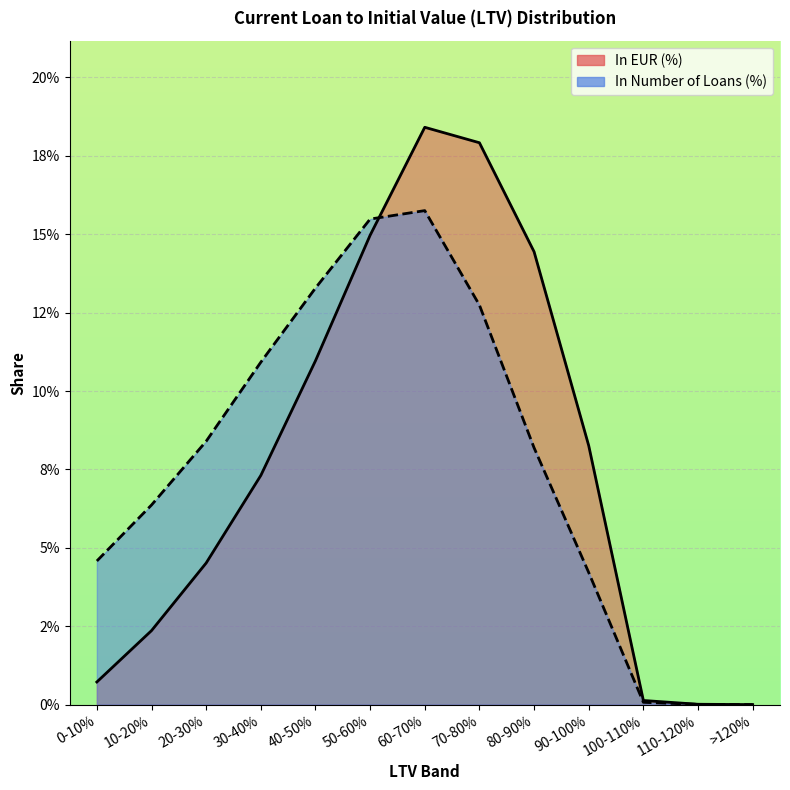

At which category does In Number of Loans (%) reach its first local peak?

60-70%